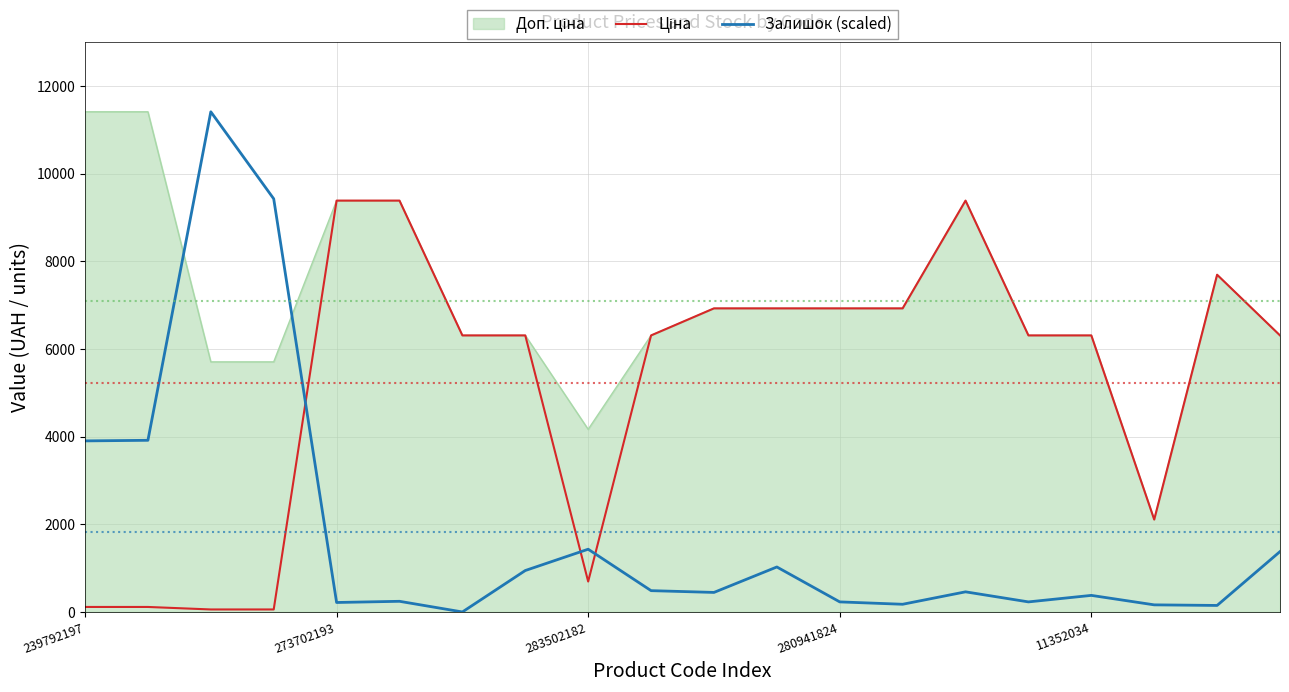

Which series has the largest range (max minus min)?

Залишок (scaled)